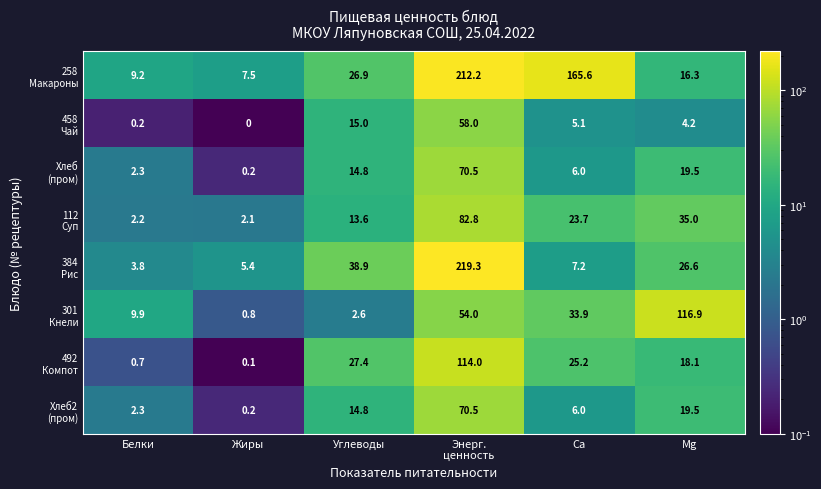

At how many categories does at least one series exceed 22?

4